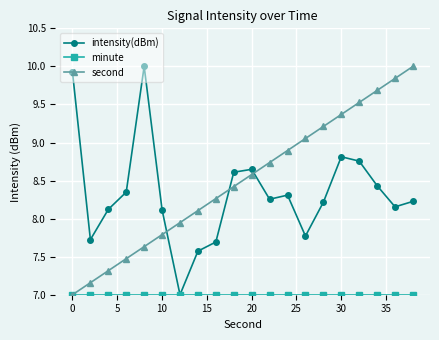

What is the greatest value displayed?

10.0